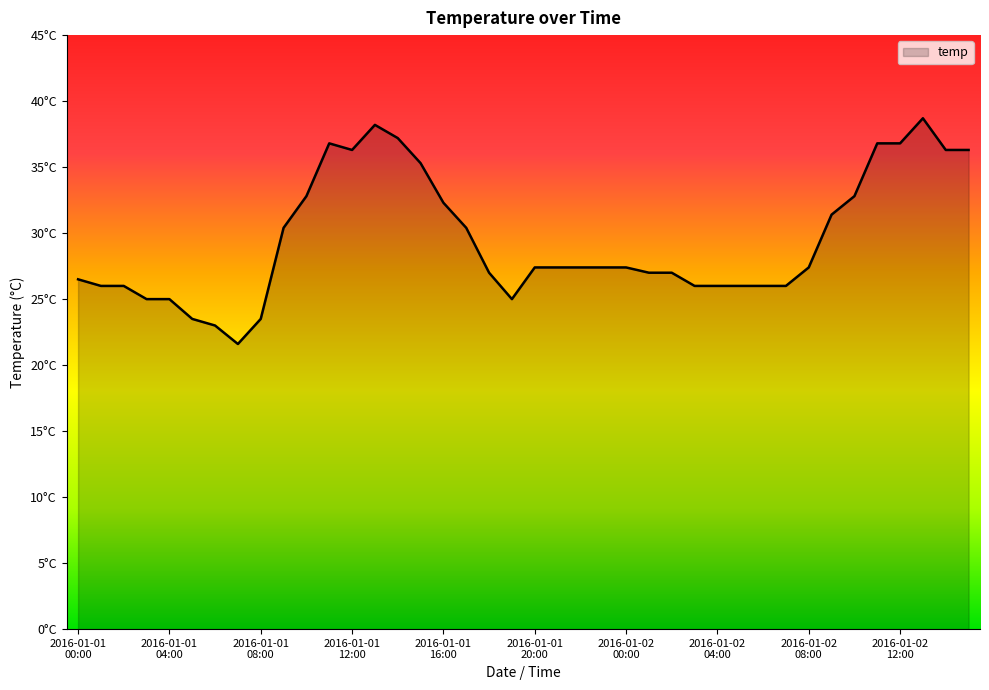

Reading left to right, what are all the values shown in this chart?

26.5	26.0	26.0	25.0	25.0	23.5	23.0	21.6	23.5	30.4	32.8	36.8	36.3	38.2	37.2	35.3	32.3	30.4	27.0	25.0	27.4	27.4	27.4	27.4	27.4	27.0	27.0	26.0	26.0	26.0	26.0	26.0	27.4	31.4	32.8	36.8	36.8	38.7	36.3	36.3